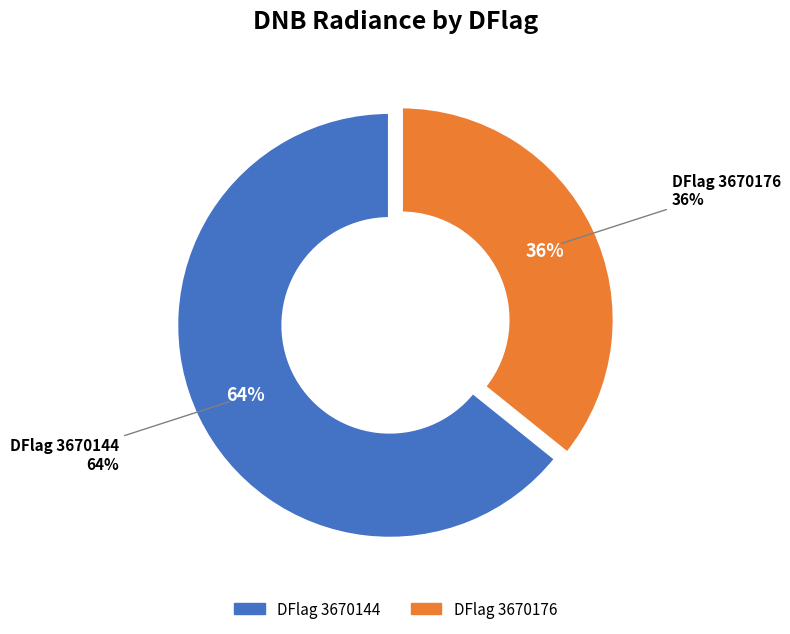

Which slice is the smallest?

3670176